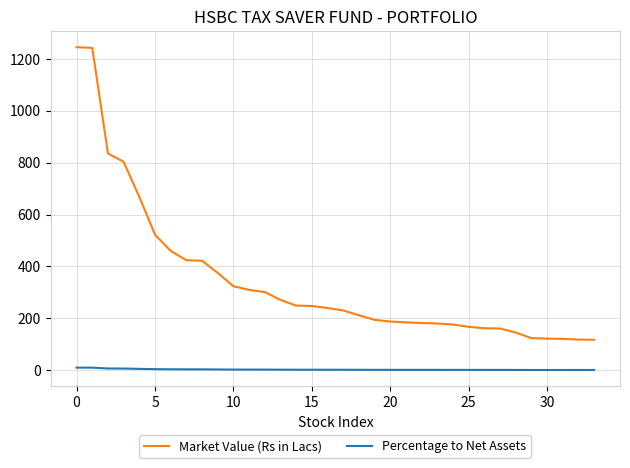

Which series has the largest total across all categories?

Market Value (Rs in Lacs)